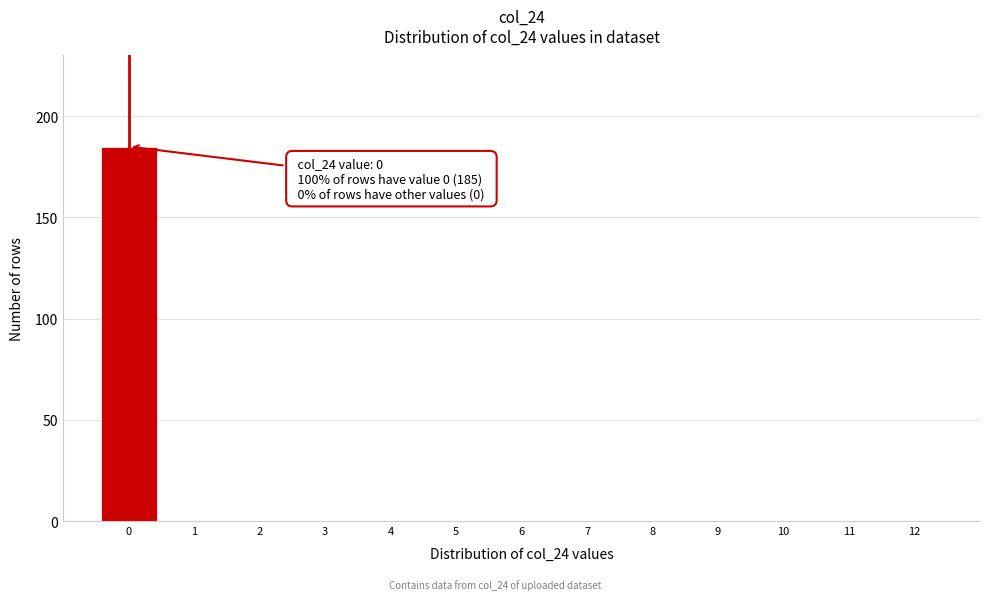

Reading left to right, what are all the values shown in this chart?

0=185	1=0	2=0	3=0	4=0	5=0	6=0	7=0	8=0	9=0	10=0	11=0	12=0